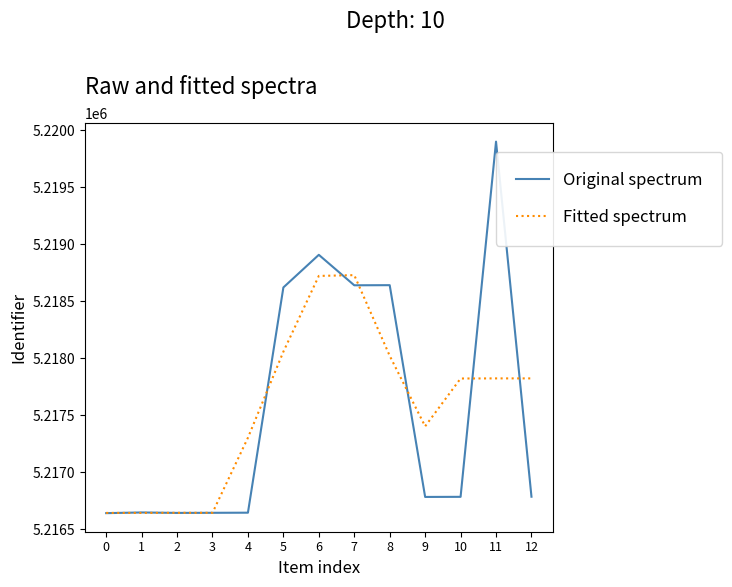

What is the total value across all series at 7?

10437369